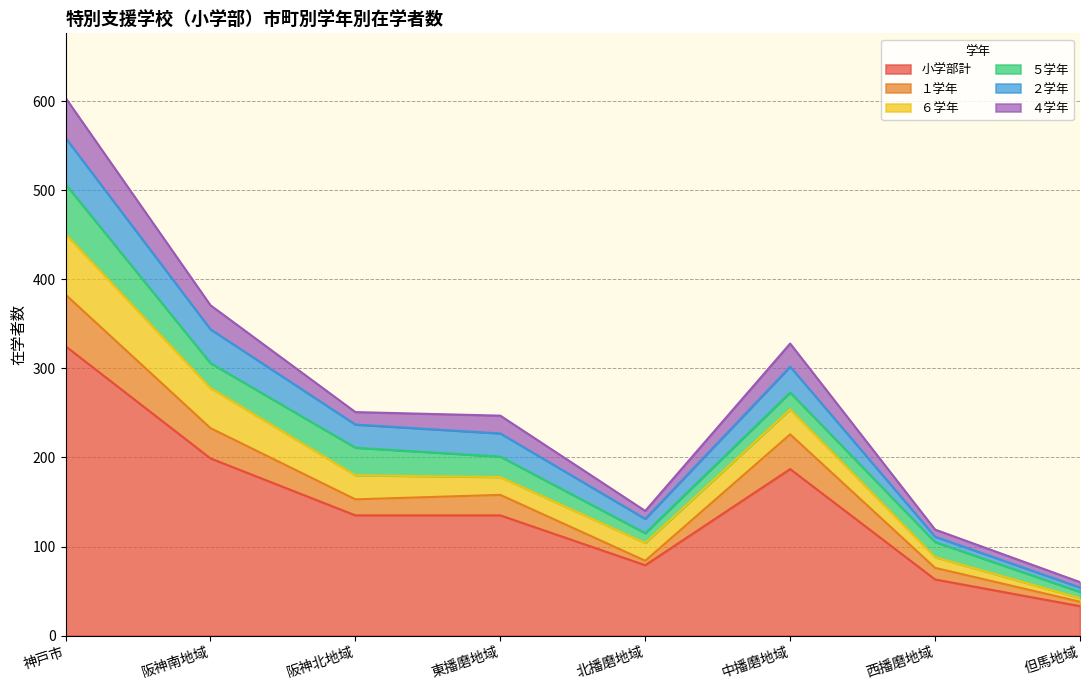

Rank the series by their maximum value, from highest to lowest.

小学部計, ６学年, １学年, ５学年, ２学年, ４学年